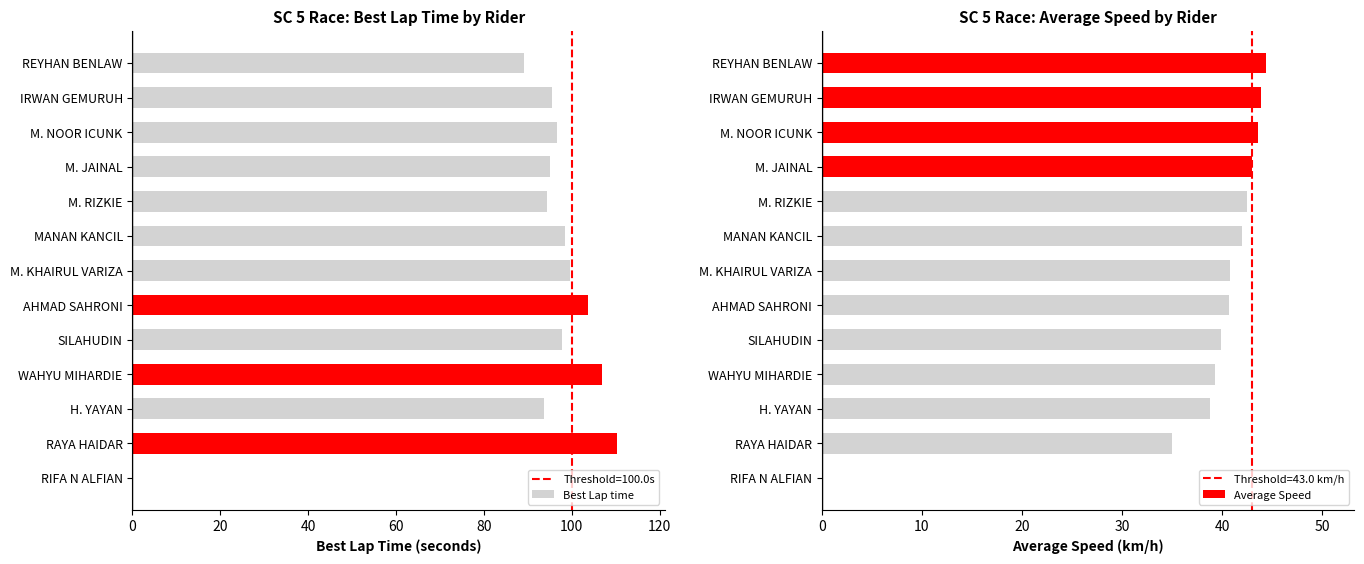

The Best Lap time series shows 89.2 at REYHAN BENLAW. True or false?

True